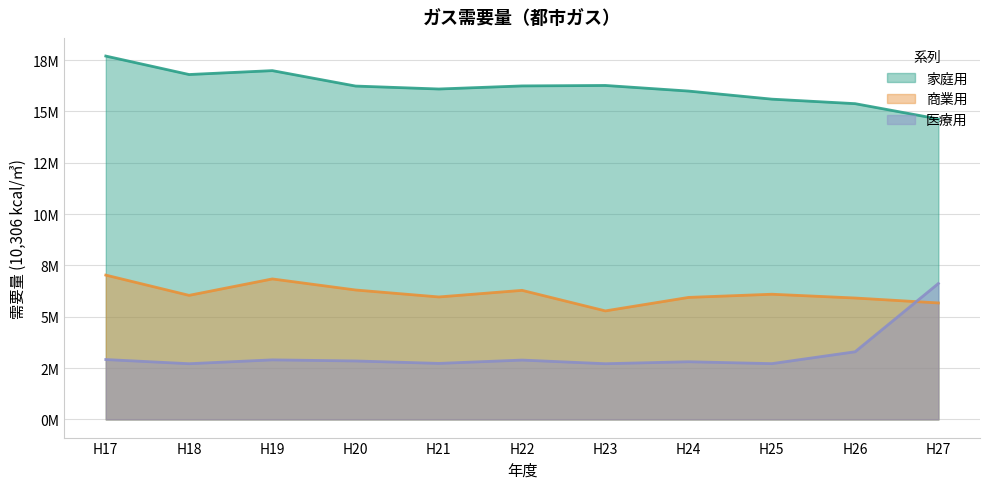

What is the value of the 医療用 point at the 6th from the left?

2890808